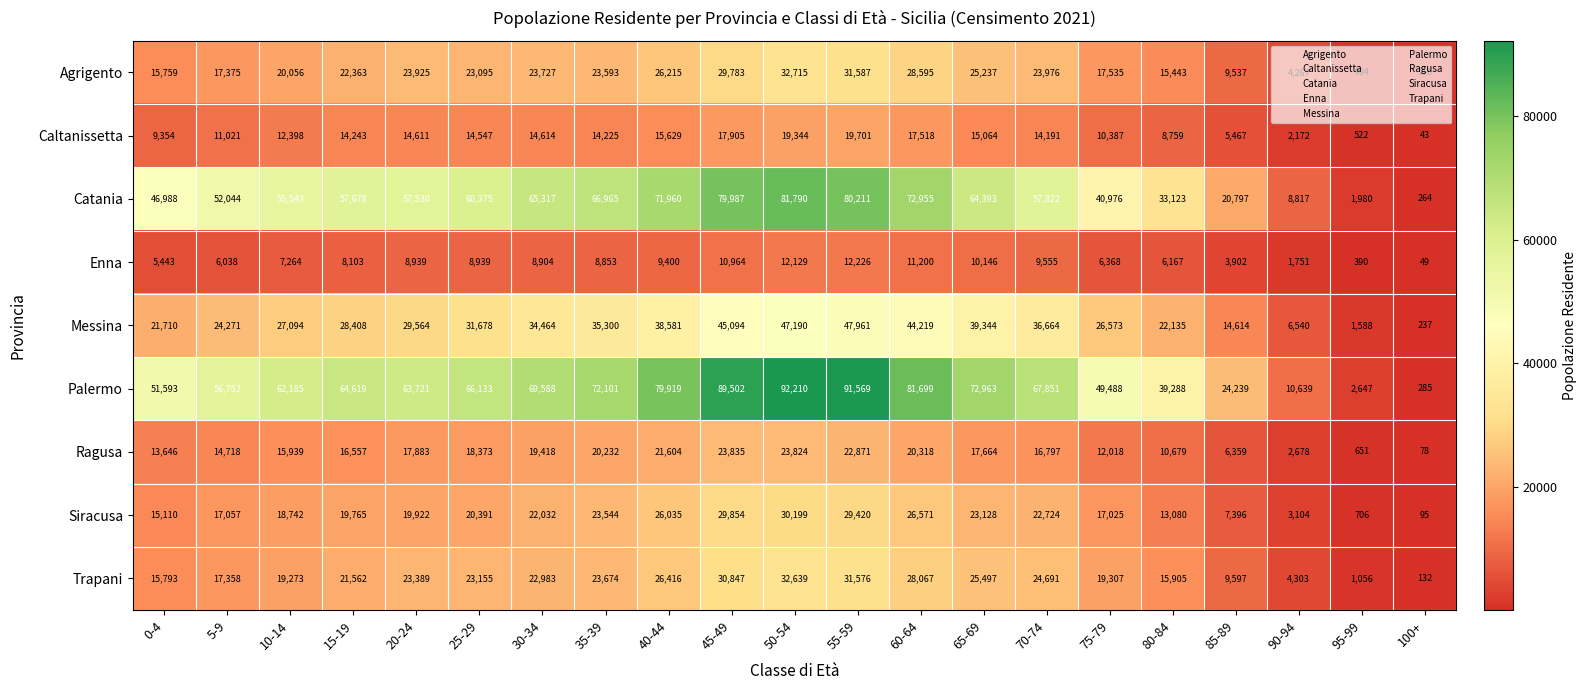

At which category is the sum across all series the highest?

50-54